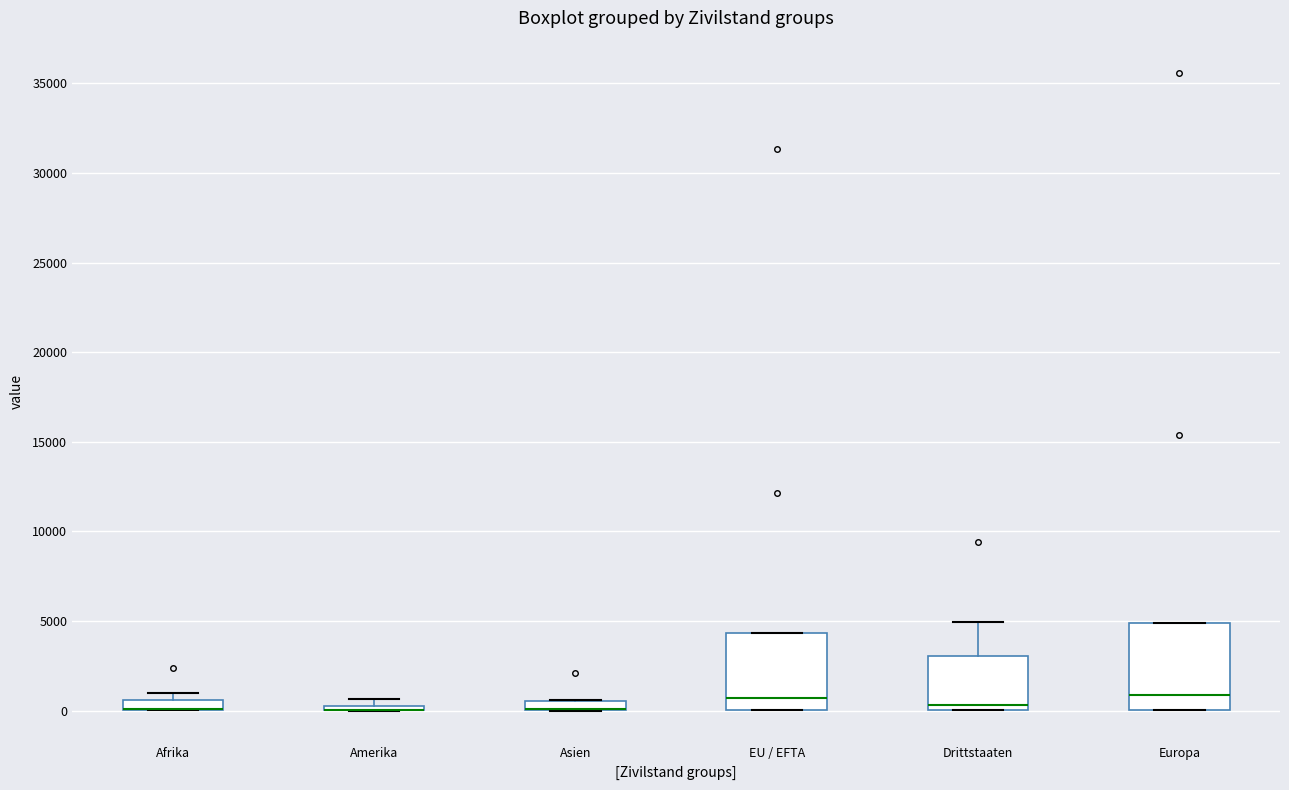

Which box is the tallest, from its lower edge to its upper edge?

Europa